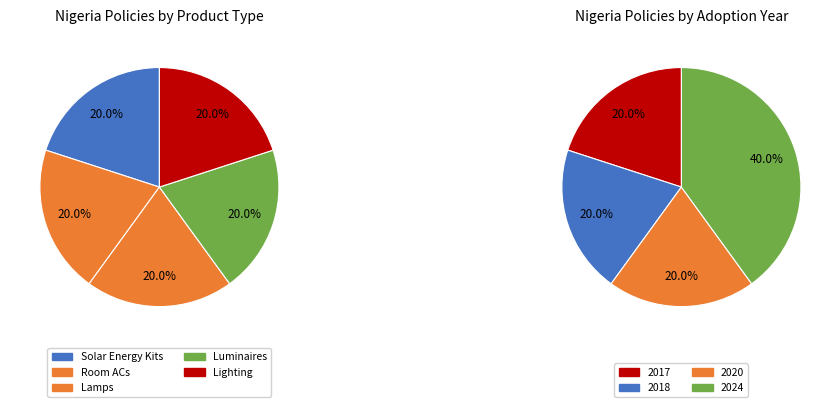

To the nearest percent, what portion does NIS 1209-1:2024 (Lamps) represent?

20%